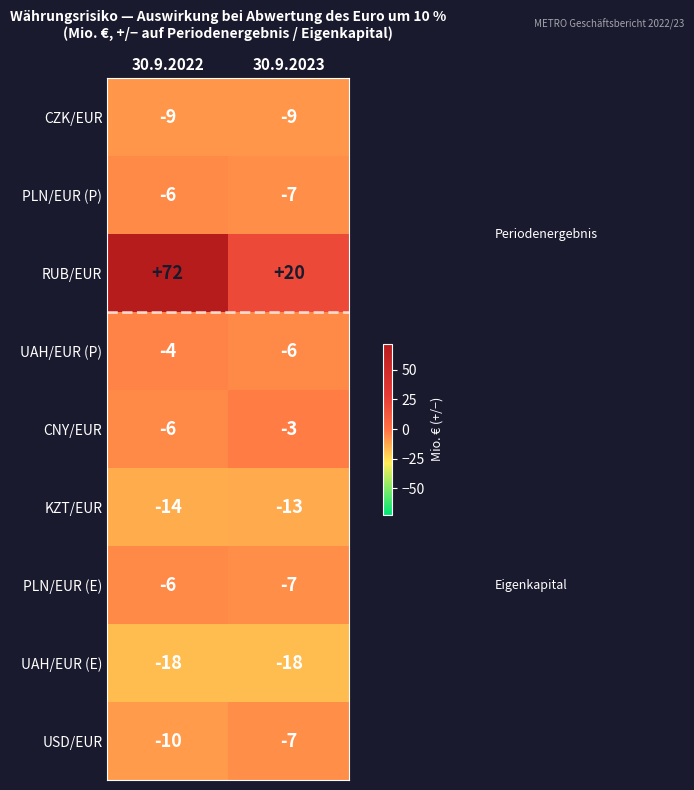

How many distinct data groups are displayed?

9